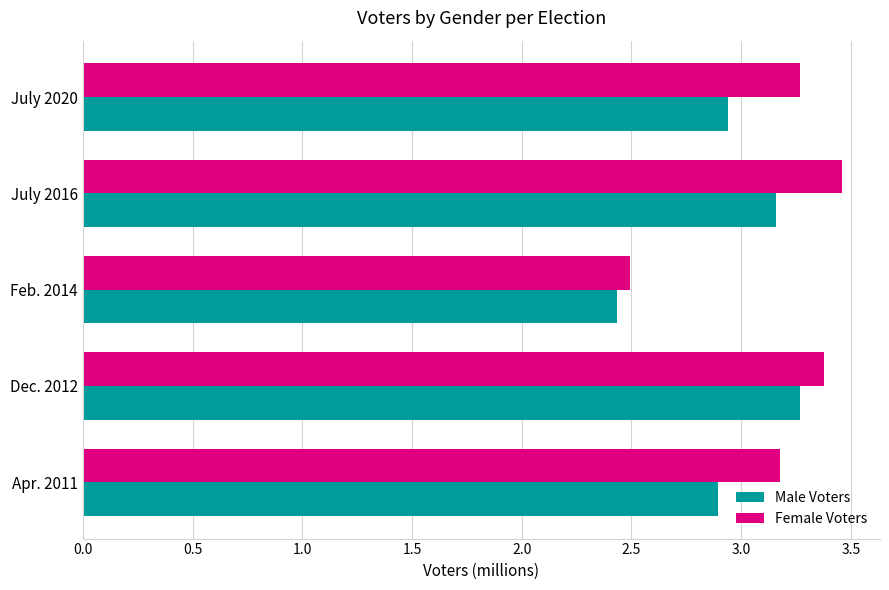

Rank the series by their average value, from highest to lowest.

Female Voters, Male Voters